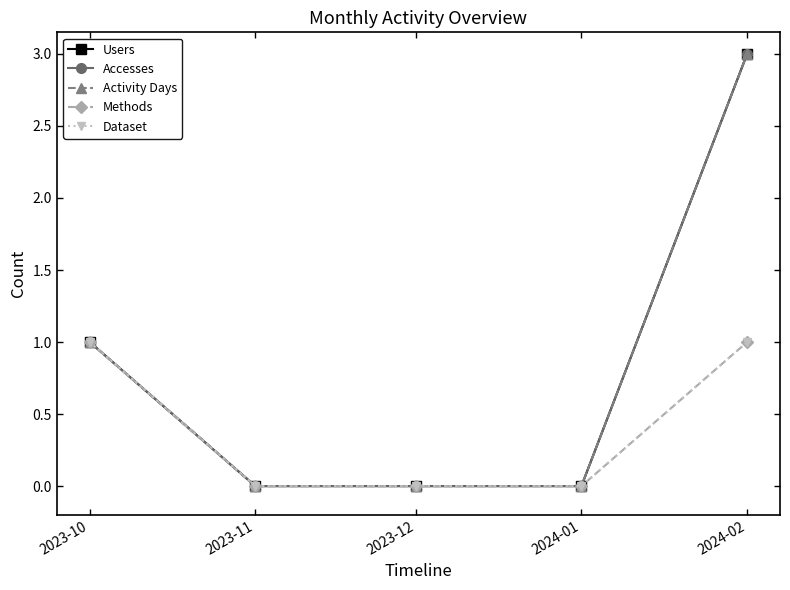

True or false: Users and Methods cross at least once.

False